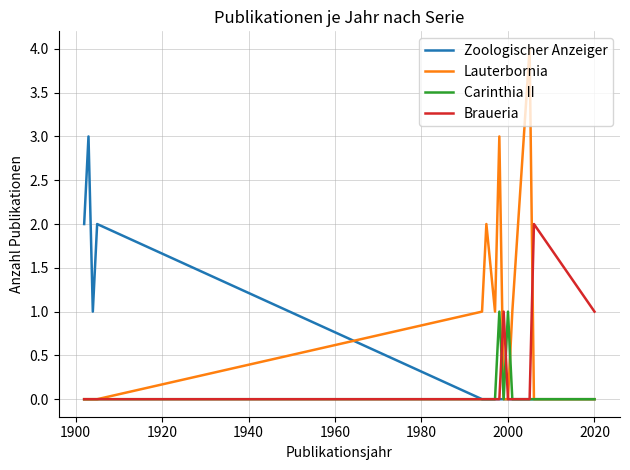

What is the maximum value for Lauterbornia?

4